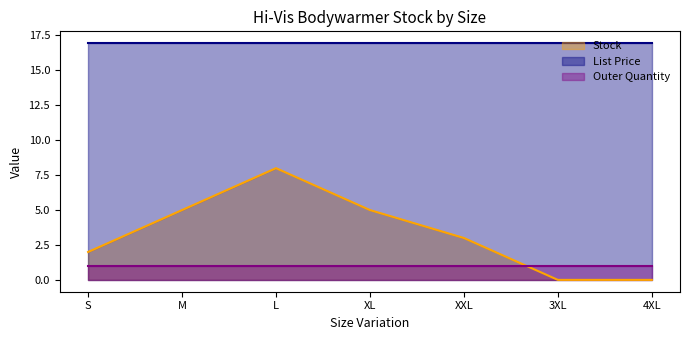

What is the value of the Stock point at the 5th from the left?

3.0